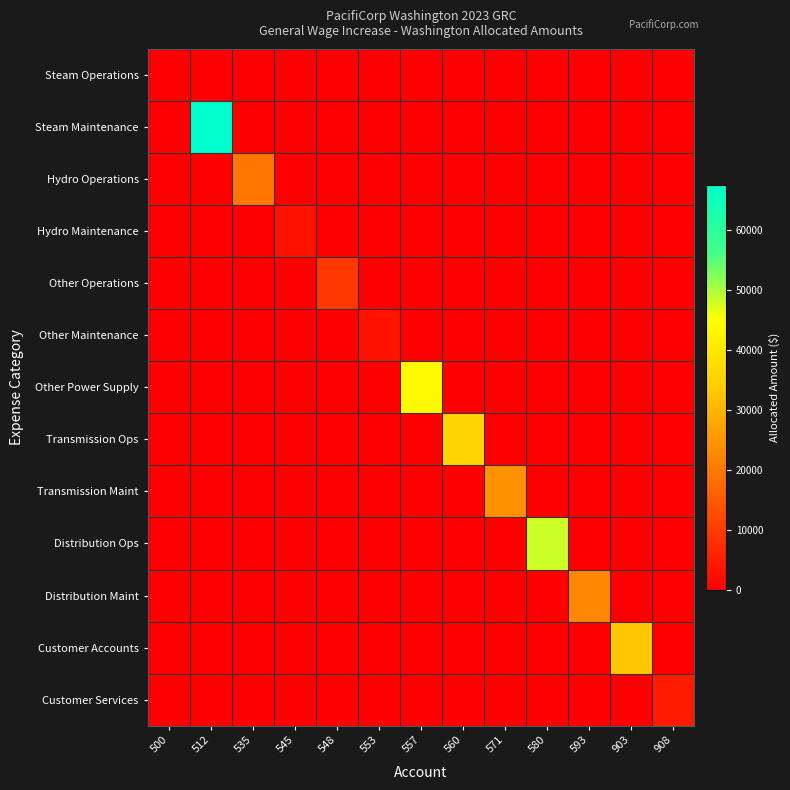

At 500, list the series in order from smallest to largest.

Steam Maintenance, Hydro Operations, Hydro Maintenance, Other Operations, Other Maintenance, Other Power Supply, Transmission Ops, Transmission Maint, Distribution Ops, Distribution Maint, Customer Accounts, Customer Services, Steam Operations